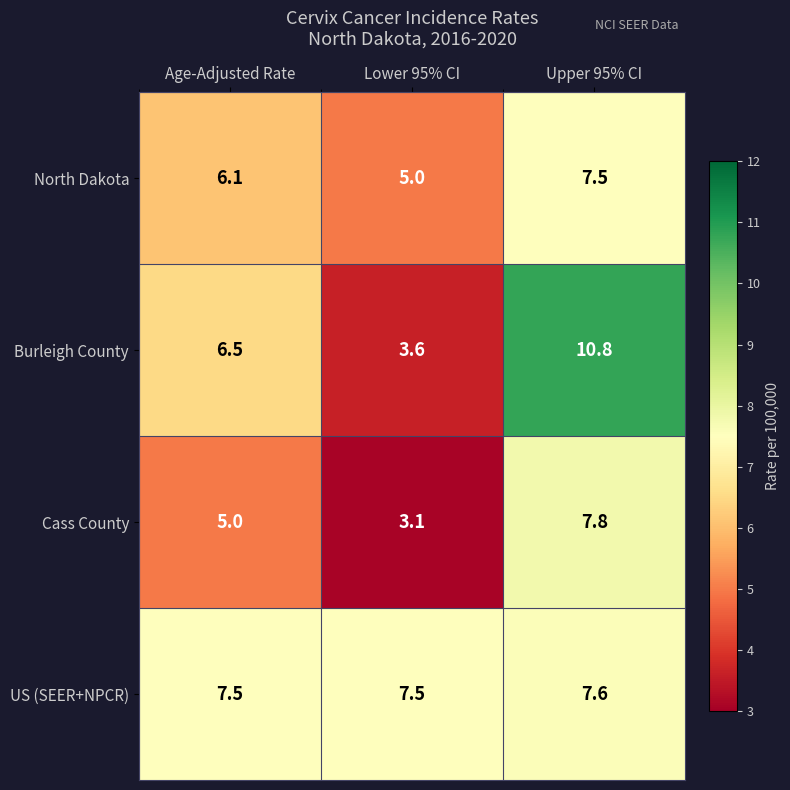

Which series has the largest total across all categories?

US (SEER+NPCR)